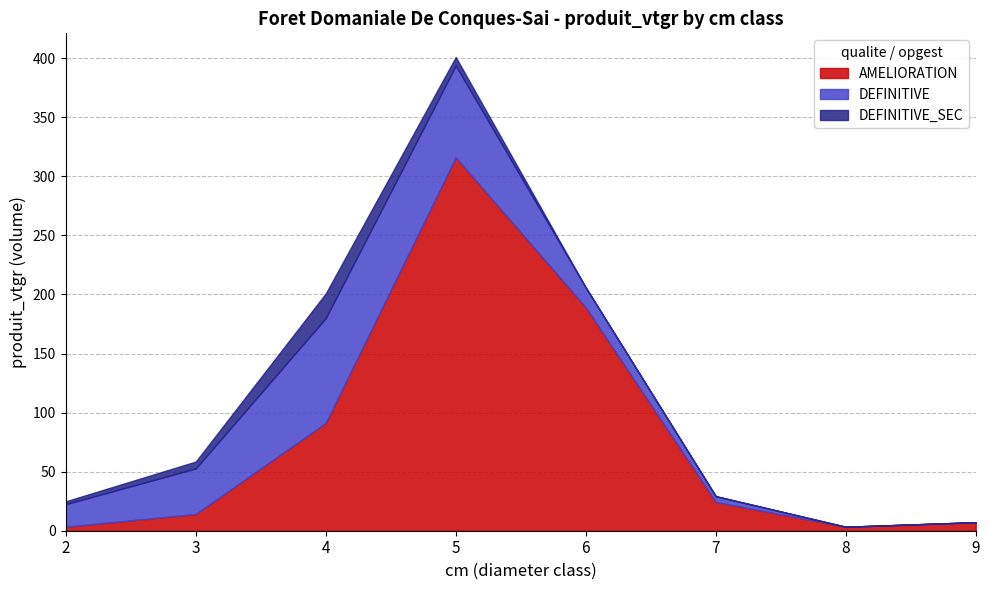

How many distinct data groups are displayed?

3